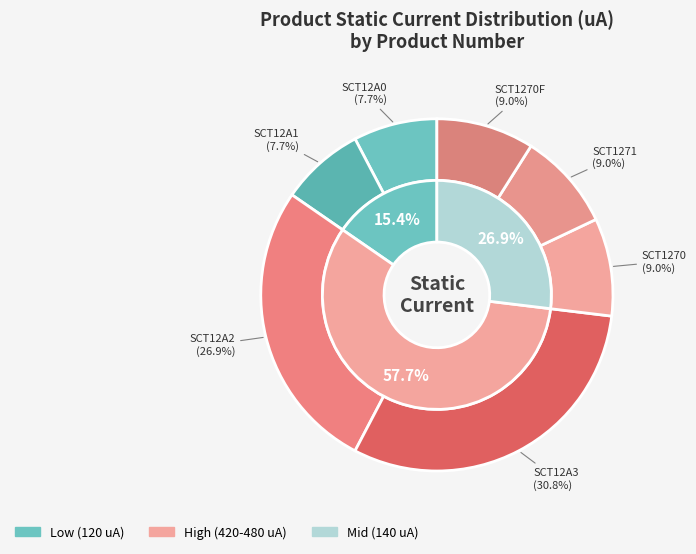

Is it true that SCT12A0 is 8% of the pie?

True